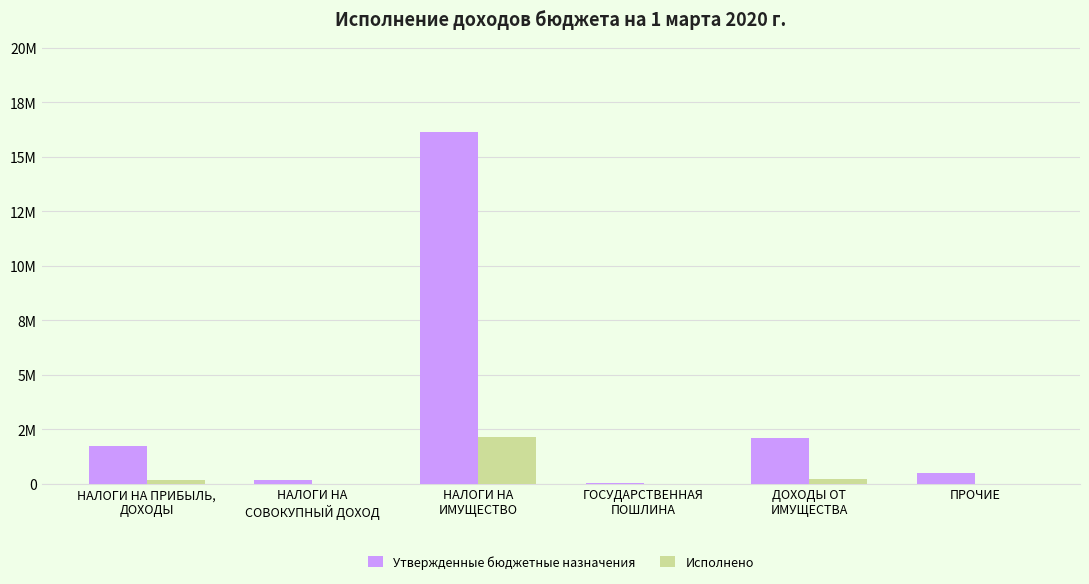

What is the difference between the highest and lowest values at ПРОЧИЕ?

475000.0